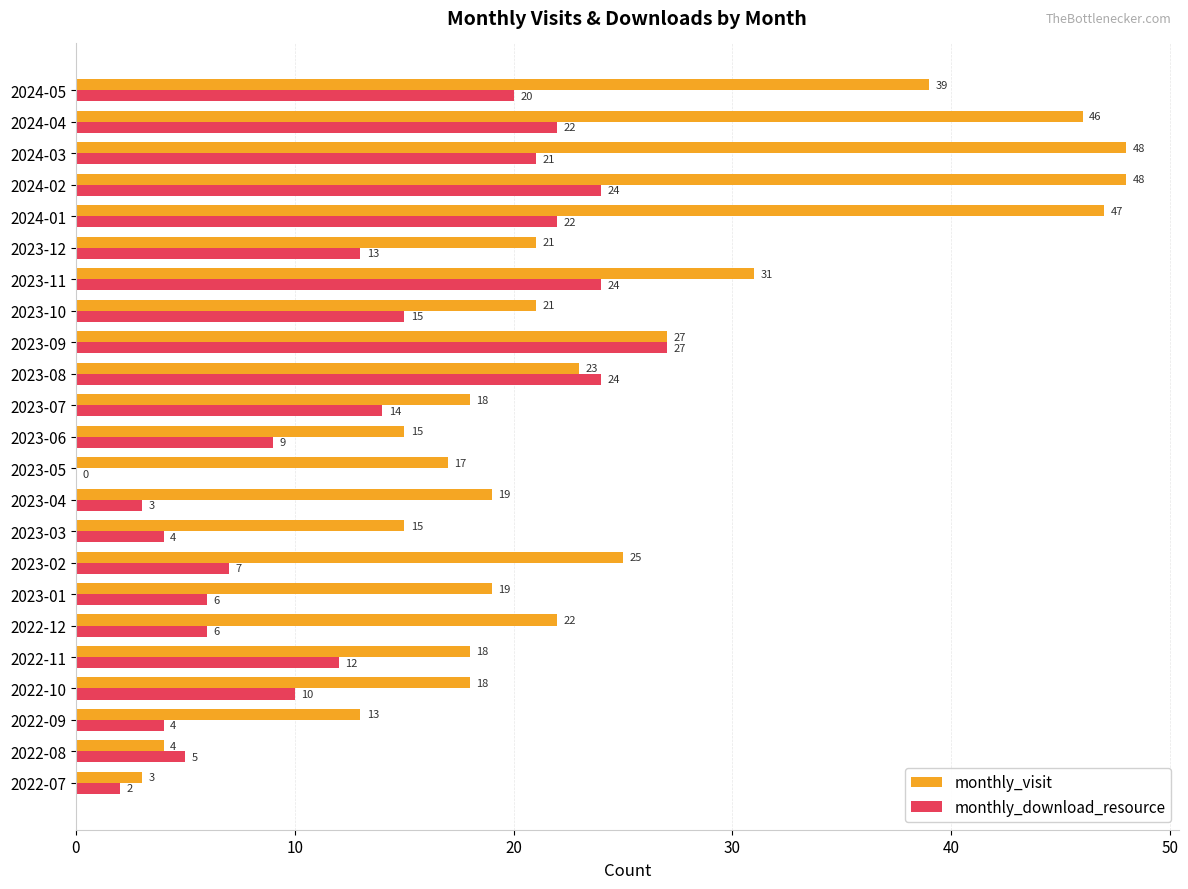

True or false: monthly_visit has a value of 13 at 2022-09.

True